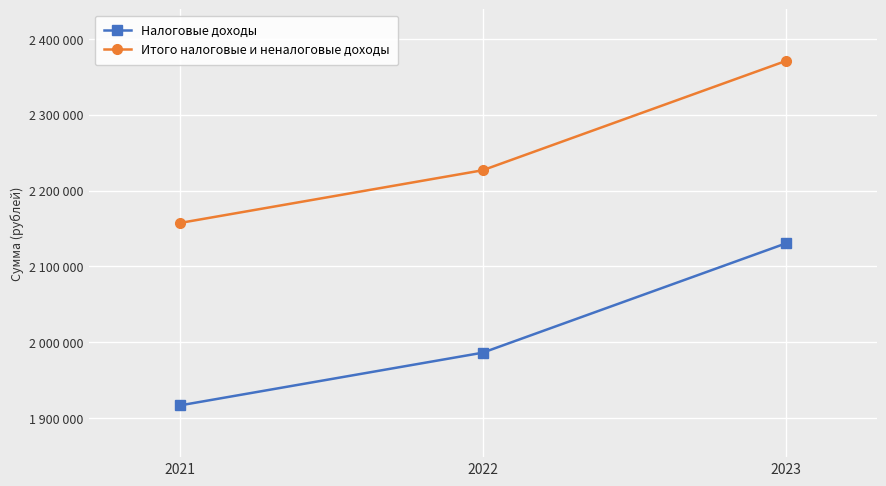

What are all the series names shown in the legend?

Налоговые доходы, Итого налоговые и неналоговые доходы